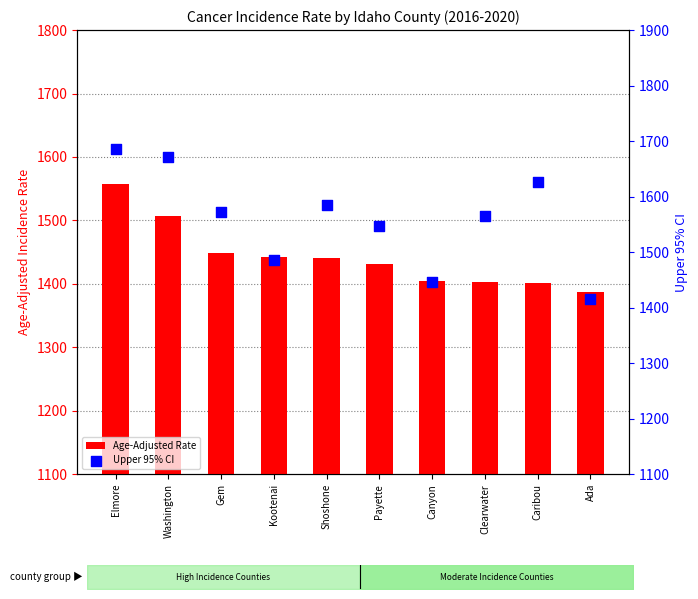

Which series has the largest total across all categories?

Upper 95% CI